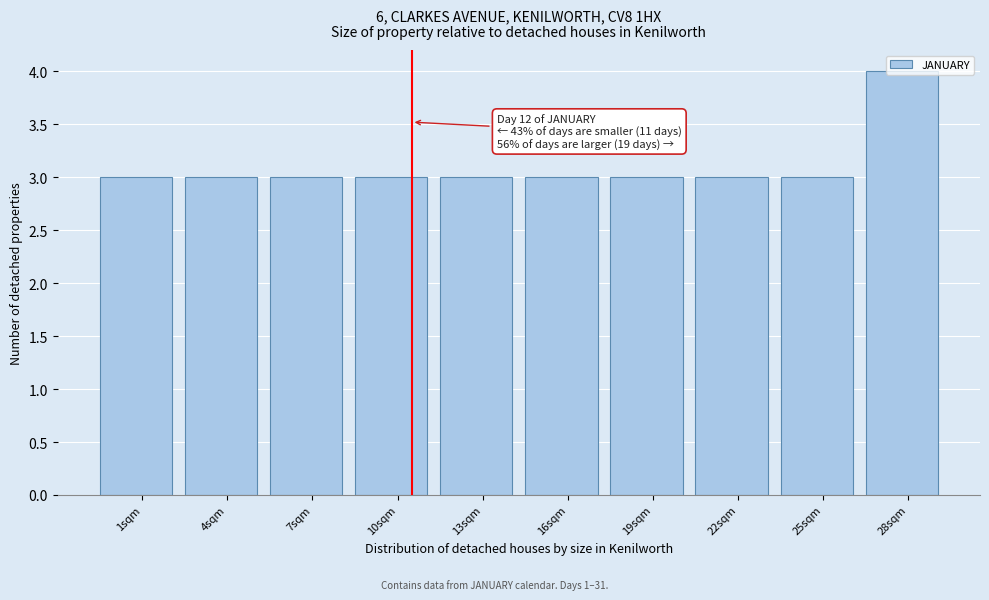

What is the change in value from 4sqm to 28sqm?

+1